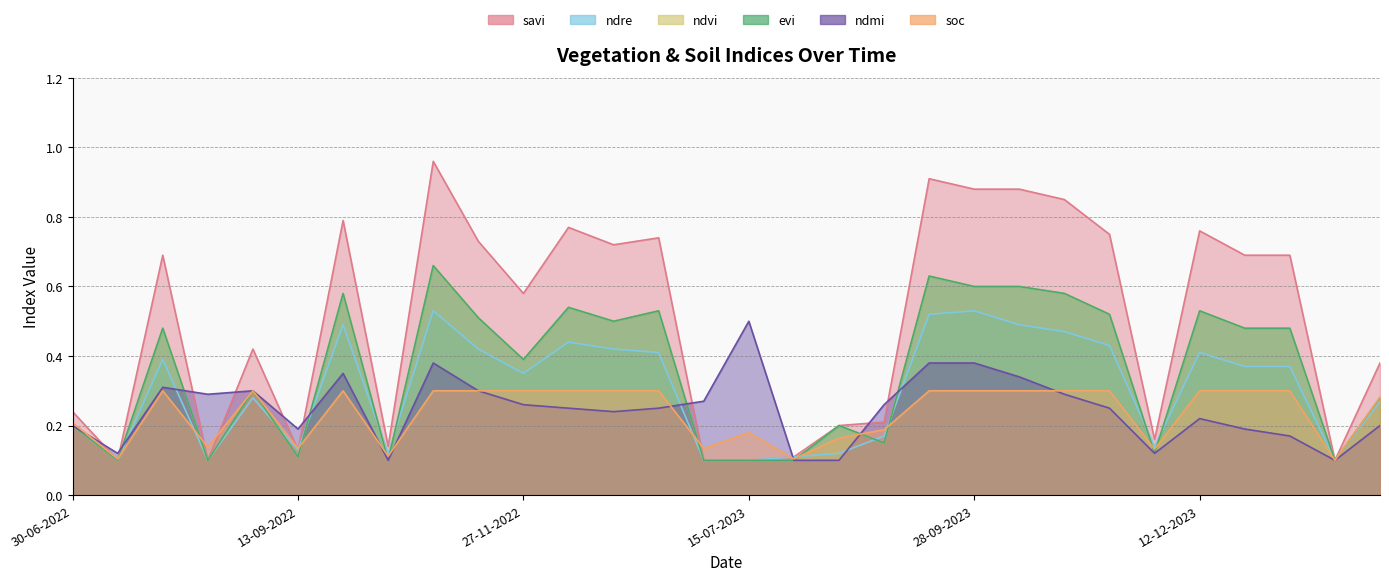

How many times do ndre and evi cross each other?

9